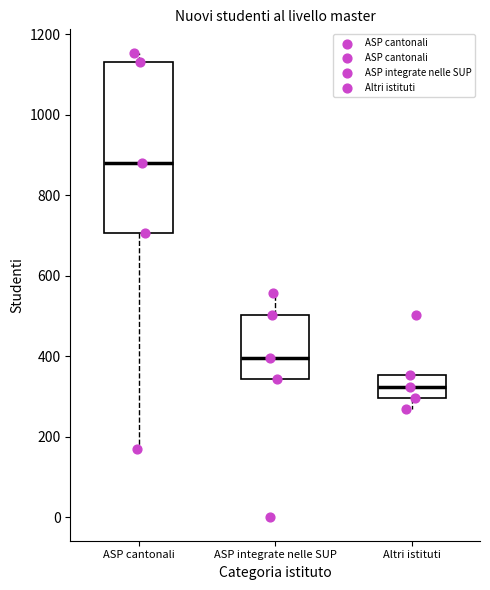

Comparing the boxes themselves (not the whiskers), which one is the tallest?

ASP cantonali